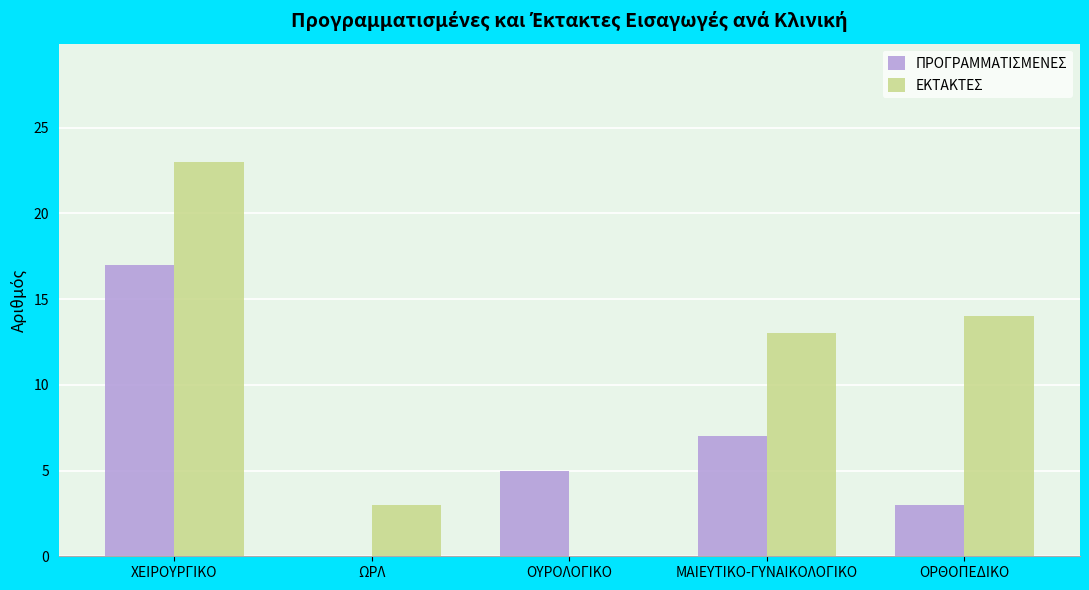

What value does the ΕΚΤΑΚΤΕΣ series have at ΧΕΙΡΟΥΡΓΙΚΟ, to the nearest 10?

20